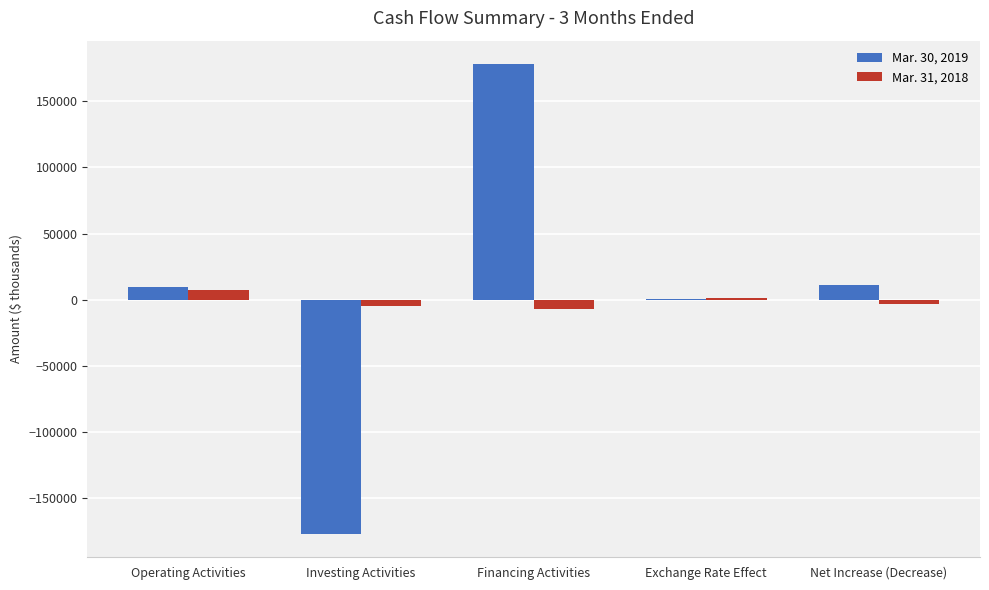

Which category has the highest value in the Mar. 30, 2019 series?

Financing Activities